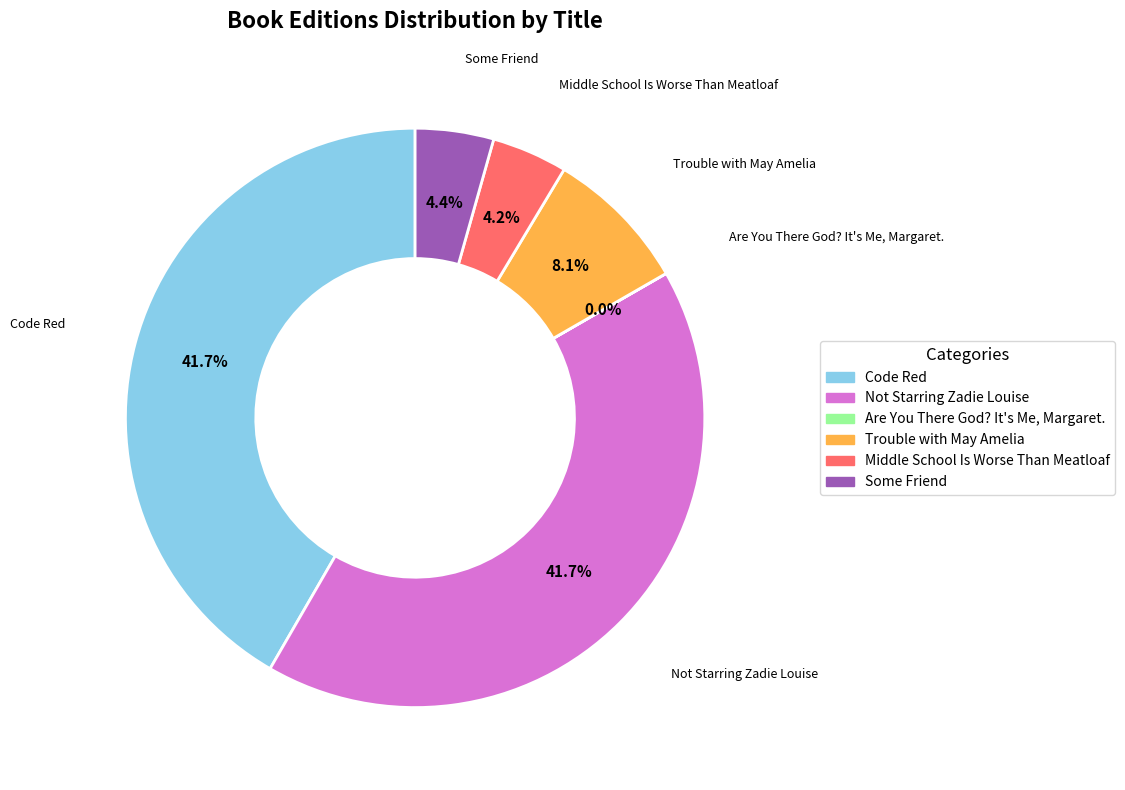

Approximately how many times larger is the value at Not Starring Zadie Louise compared to Code Red?

1.0